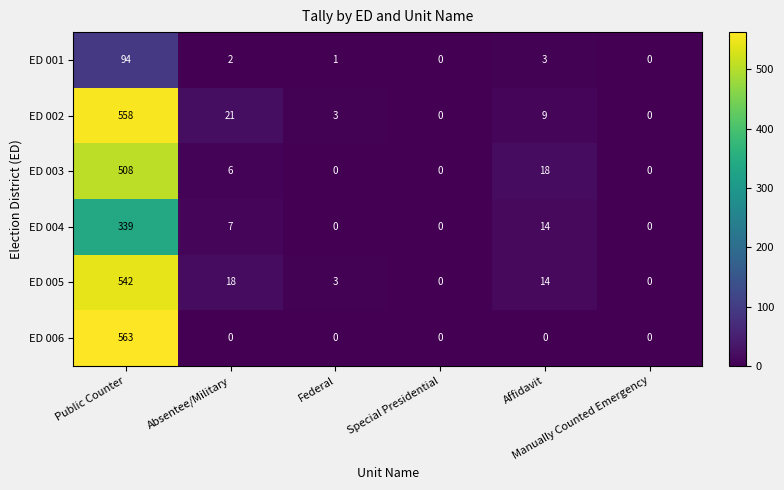

What is the spread (max minus min) of values at Affidavit?

18